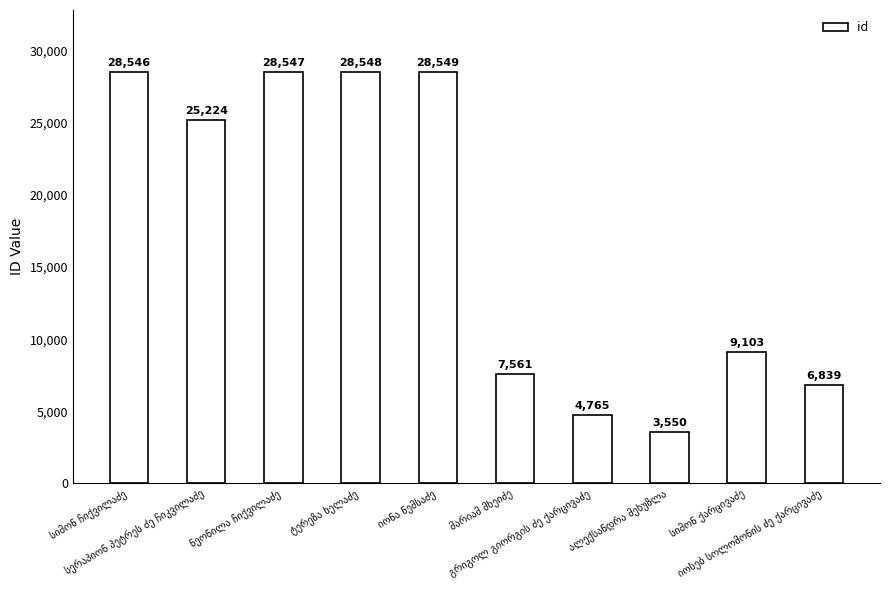

Reading left to right, what are all the values shown in this chart?

28546	25224	28547	28548	28549	7561	4765	3550	9103	6839